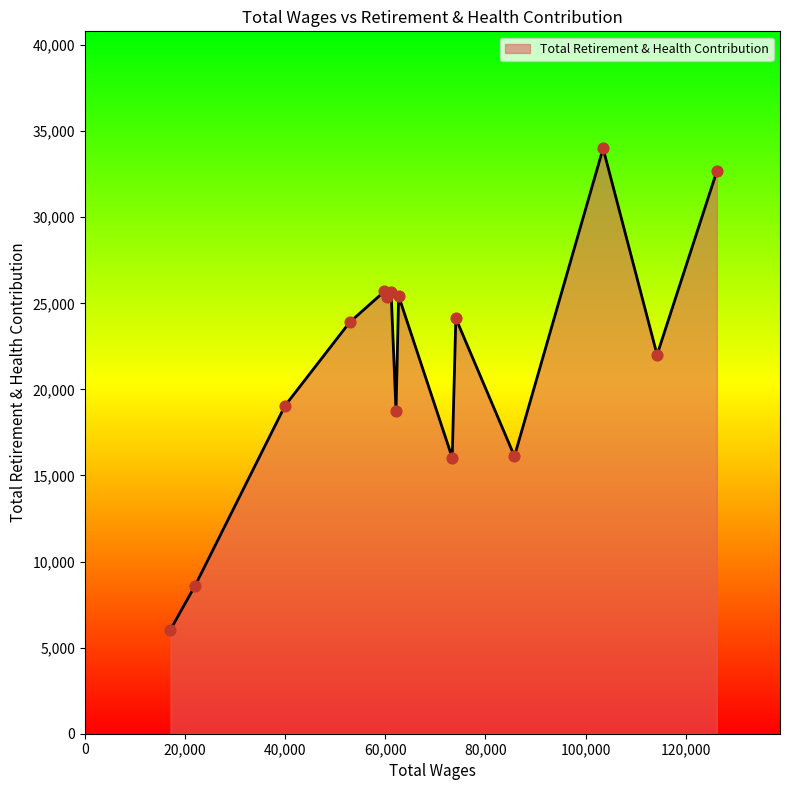

What is the greatest value displayed?

33999